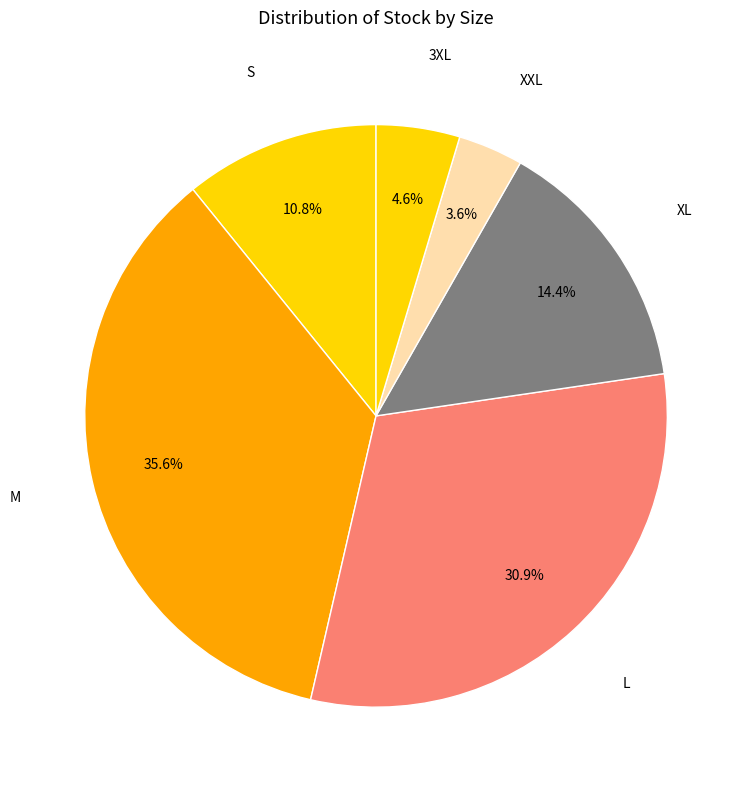

Which slice is the smallest?

XXL